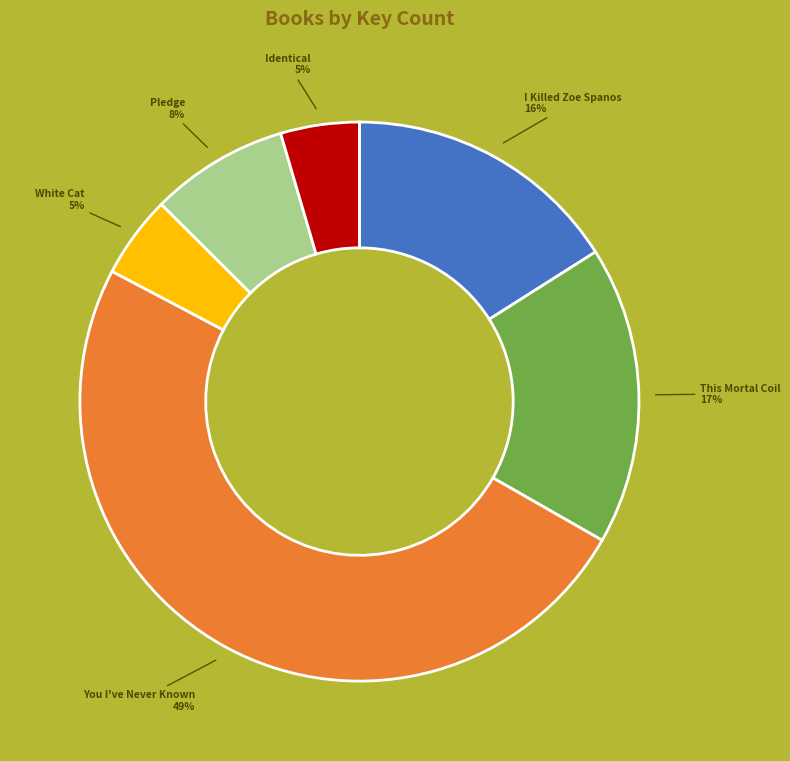

Is it true that You I've Never Known is 49% of the pie?

True